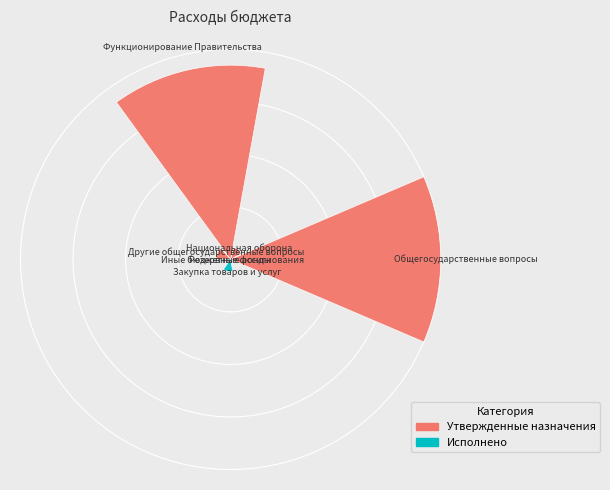

To the nearest percent, what portion does Закупка товаров и услуг represent?

3%